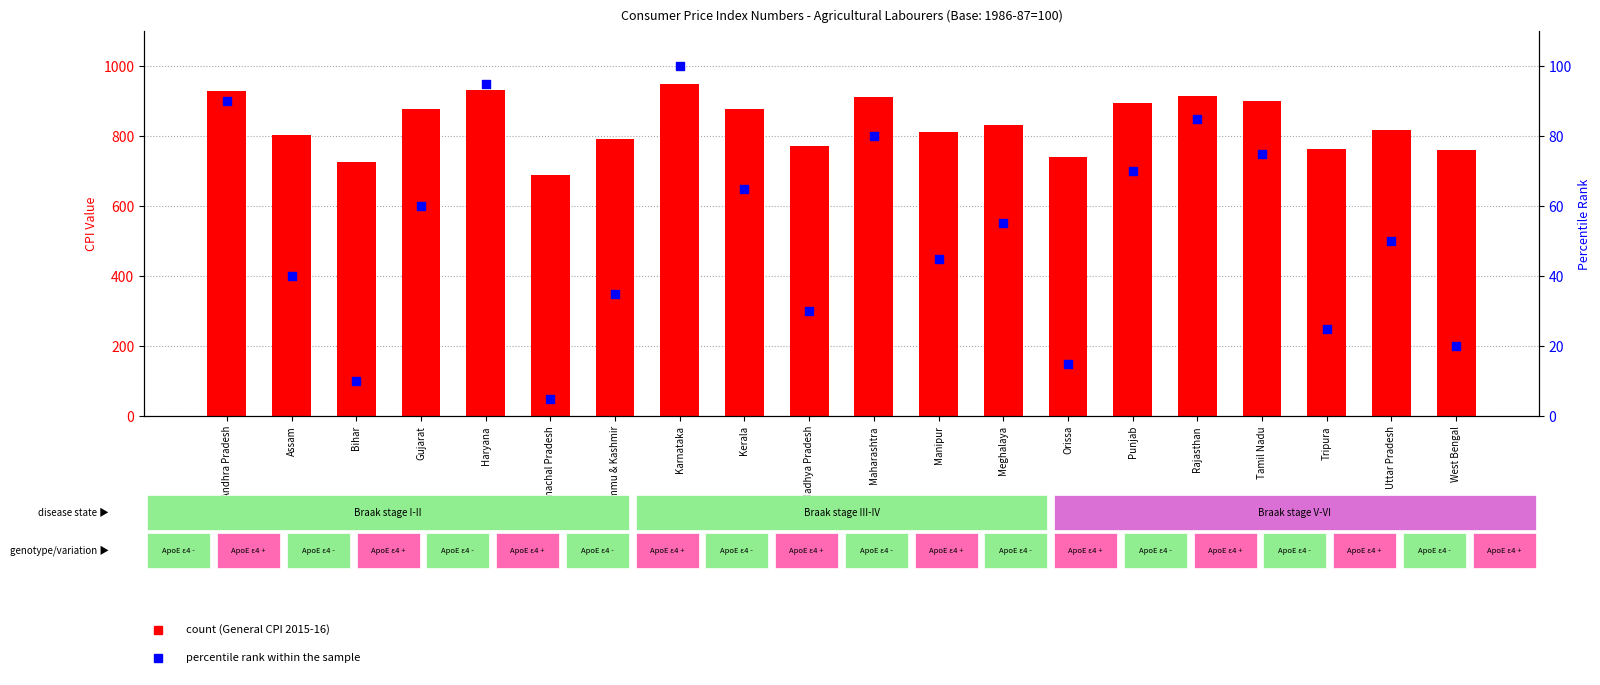

Which series has the largest Y range (max minus min)?

General 2015-16 (Agrl)